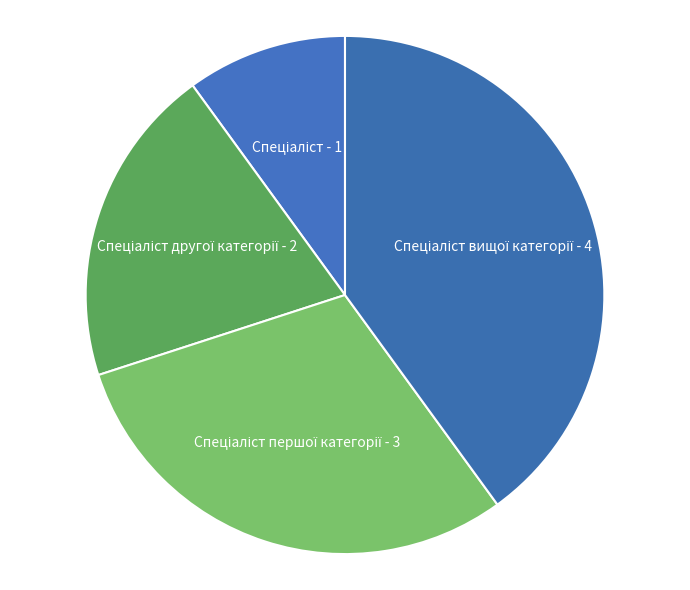

Is there any slice that represents more than half of the pie?

No